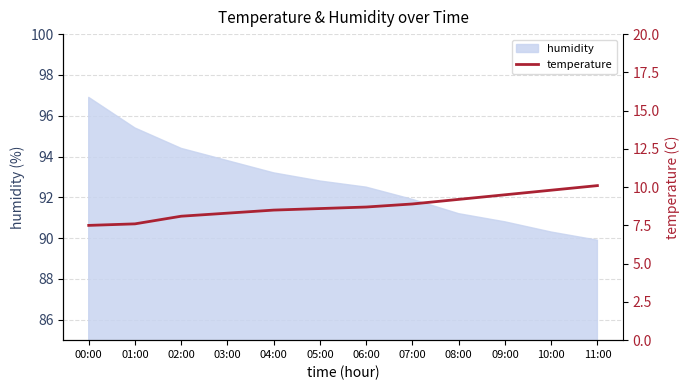

Which label corresponds to the smallest value in the chart?

00:00